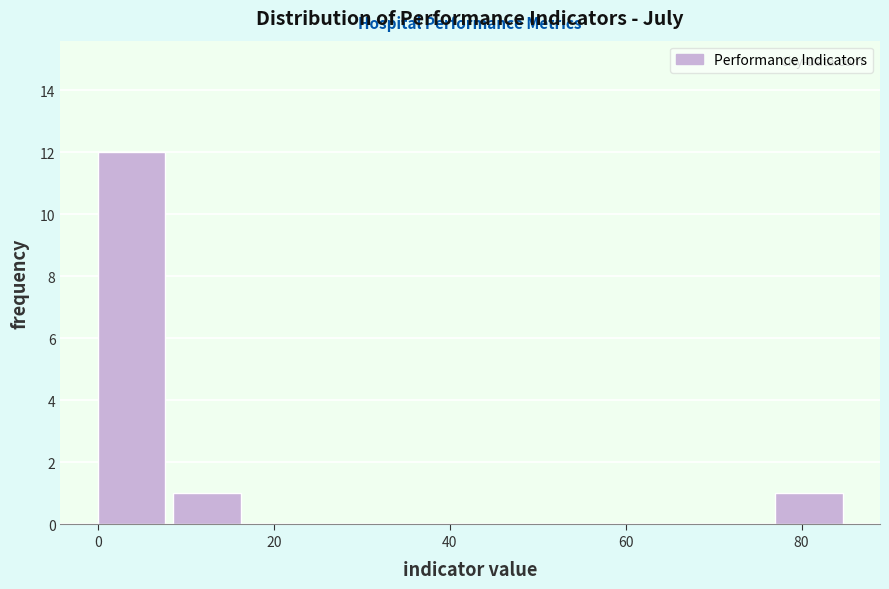

What is the height of the bar covering 8 to 18 on the x-axis? Neither the bar edges nor the heights are printed on the chart, so give them approximately, as read against the axes.

1